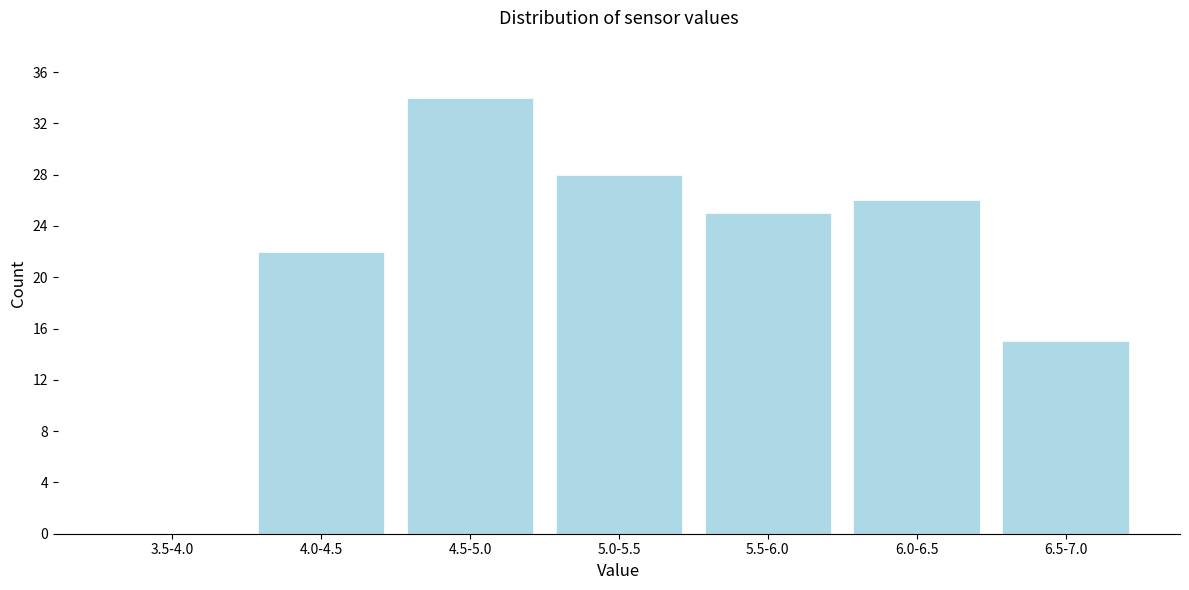

Reading left to right, what are all the values shown in this chart?

3.5-4.0=0	4.0-4.5=22	4.5-5.0=34	5.0-5.5=28	5.5-6.0=25	6.0-6.5=26	6.5-7.0=15